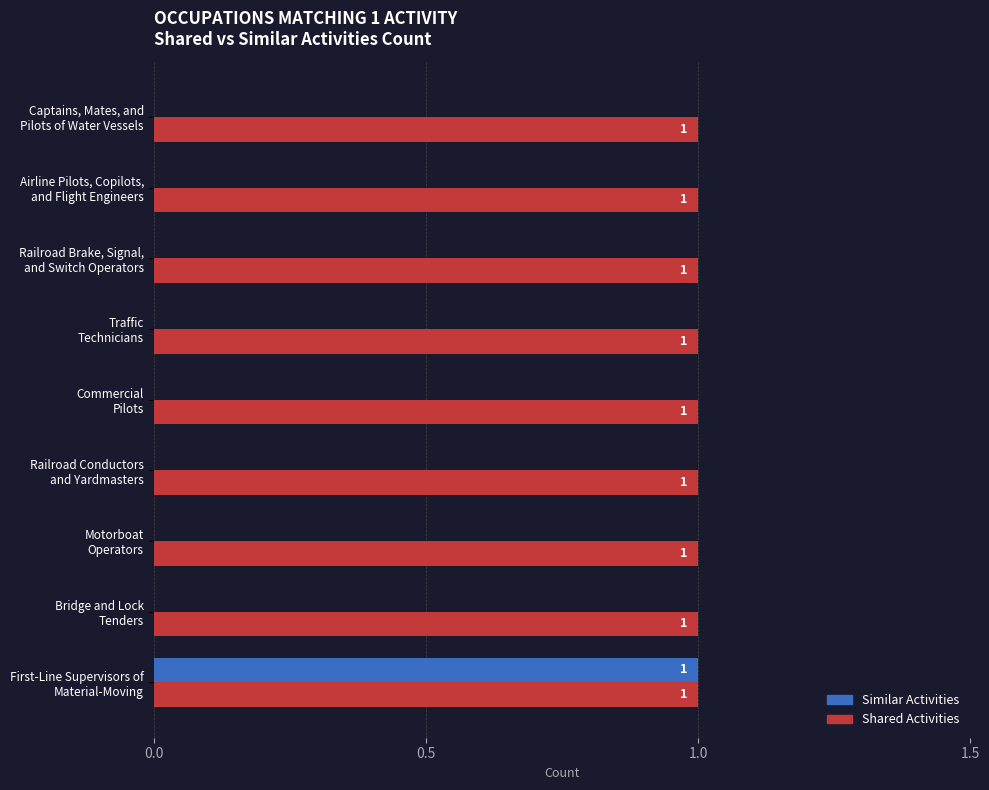

Which series has the largest total across all categories?

Shared Activities